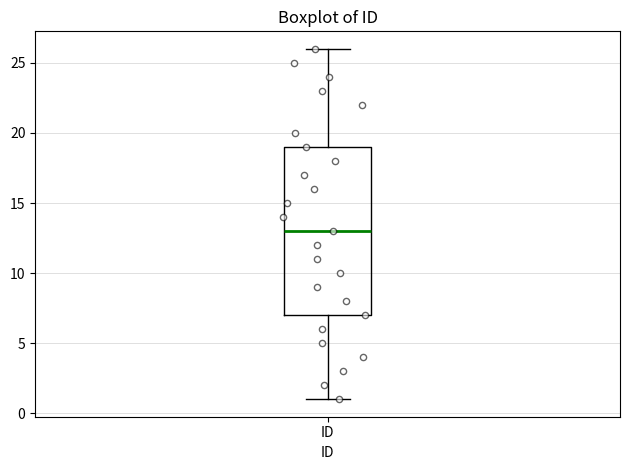

Transcribe this box plot: give where the median line is, the range the box spans, and where the two whiskers end, as read against the y-axis. The values are not printed on the chart, so give them approximately, as read against the axis.

median 13, box 7 to 19, whiskers 1 to 26